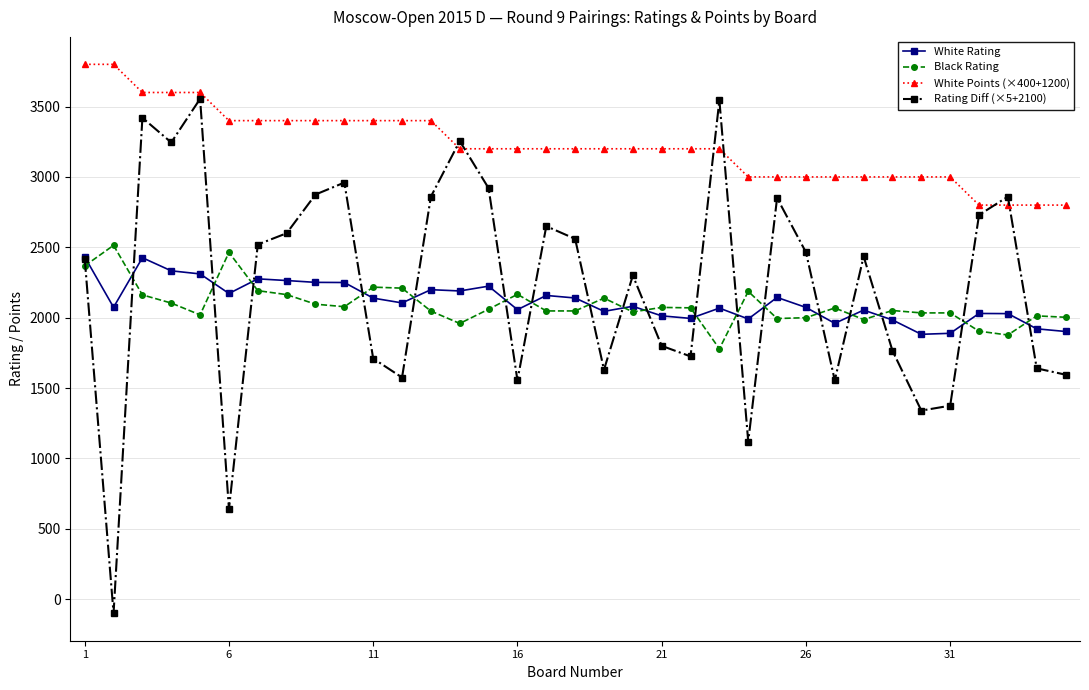

What is the value of the White Rating point at the 10th from the left?

2250